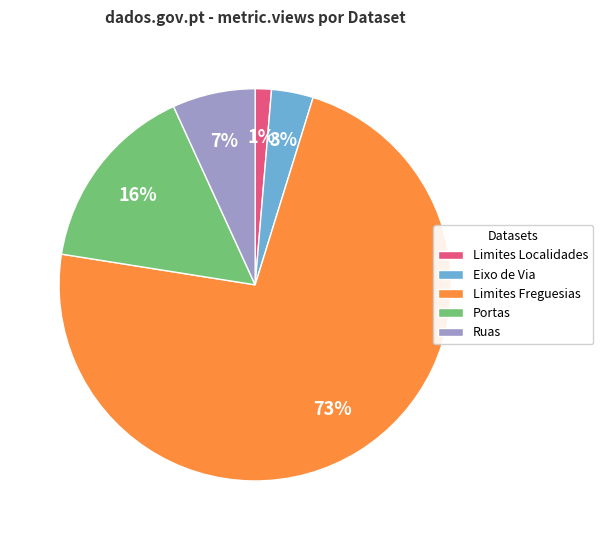

To the nearest percent, what is the average slice percentage?

20%